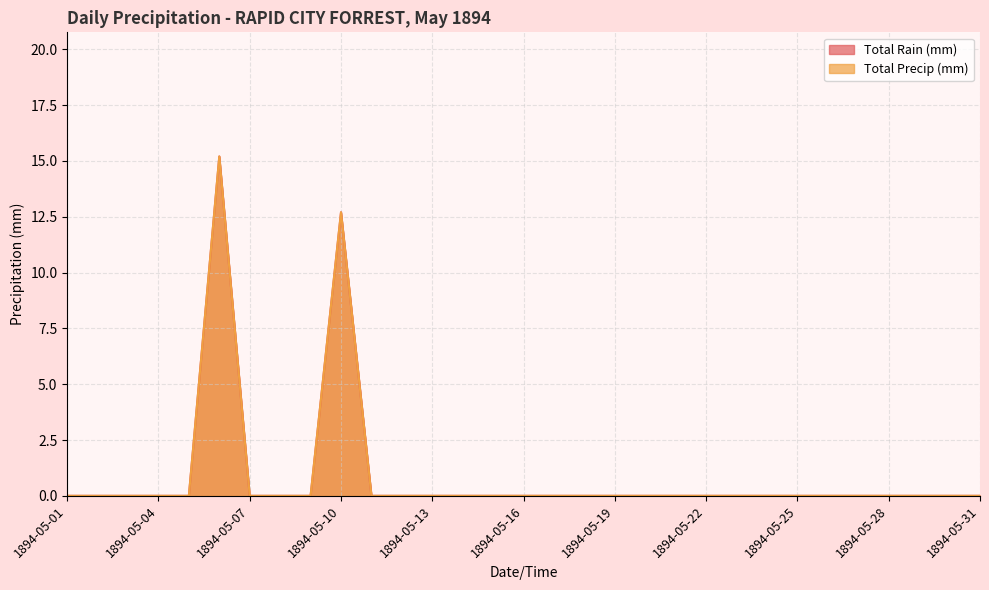

True or false: Total Rain (mm) and Total Precip (mm) intersect in this chart.

False